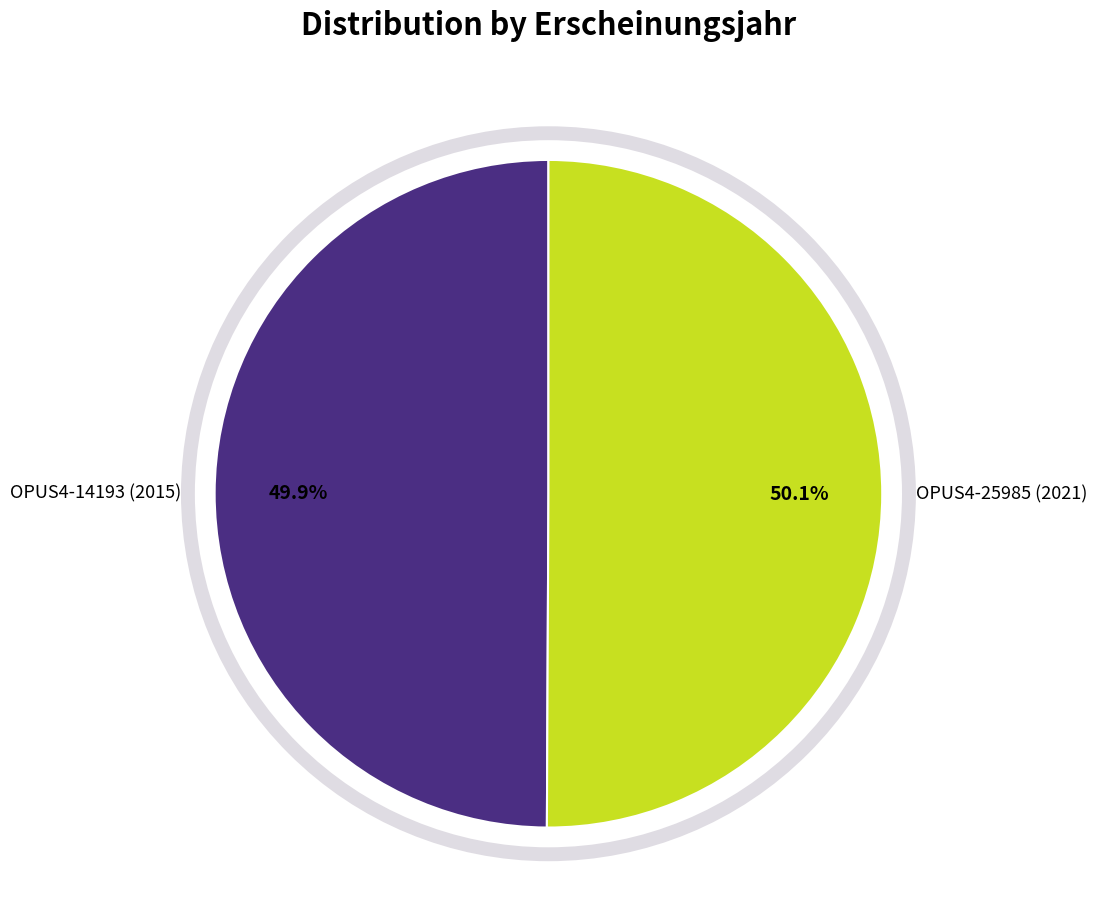

Approximately how many times larger is the value at OPUS4-14193 (2015) compared to OPUS4-25985 (2021)?

1.0